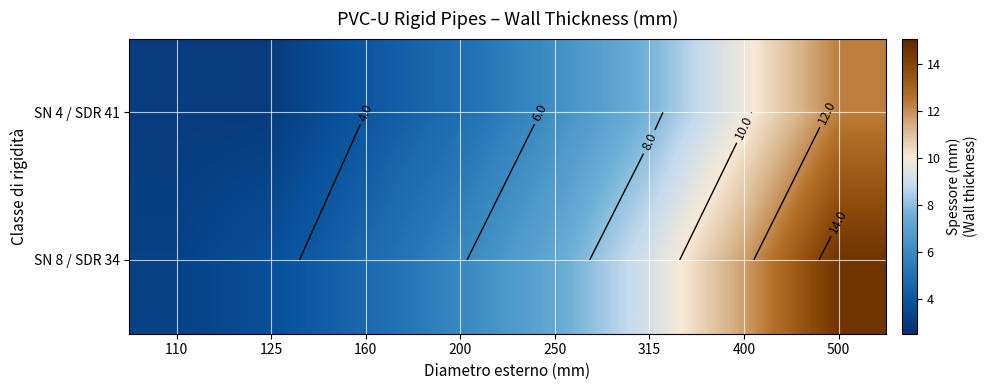

At how many categories does at least one series exceed 8?

3